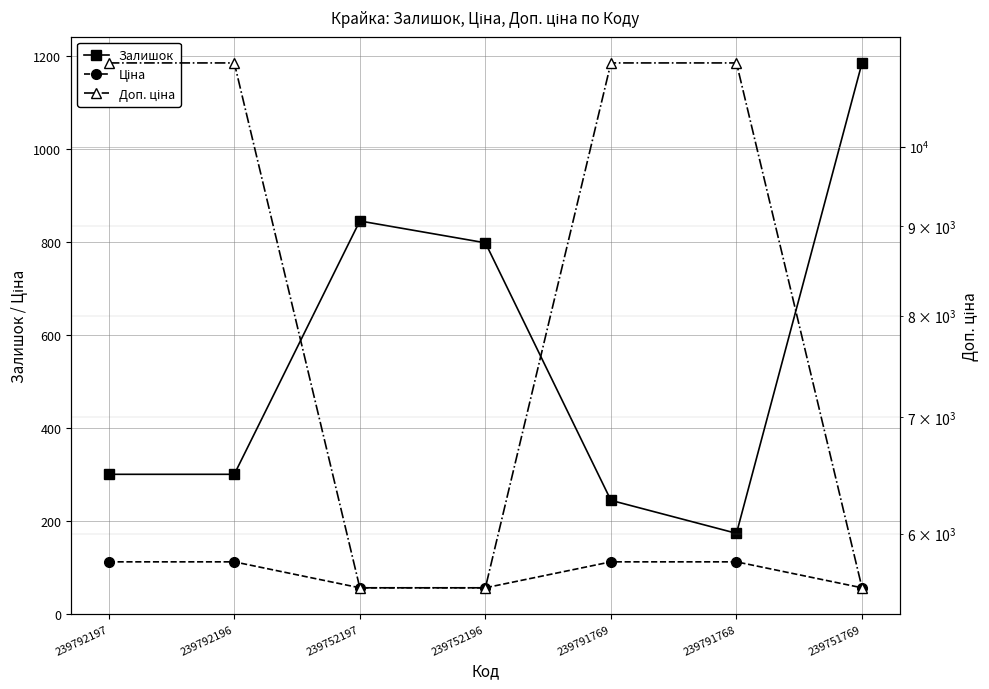

True or false: Доп. ціна has more than 0 points higher than both neighbors.

False